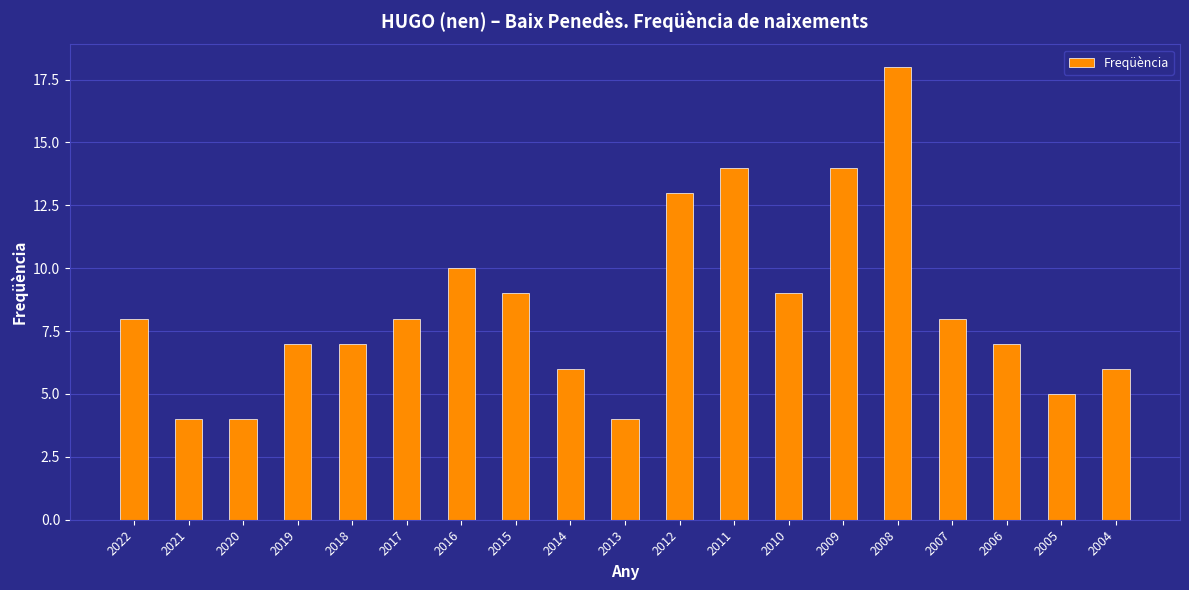

How many series are shown in this chart?

1